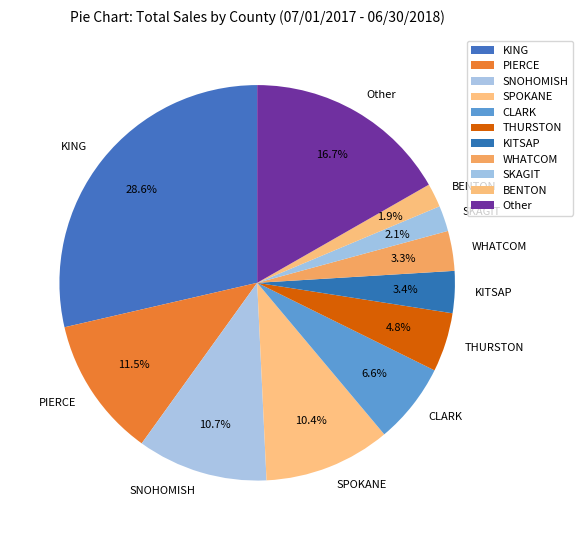

Which has a higher value, KITSAP or THURSTON?

THURSTON